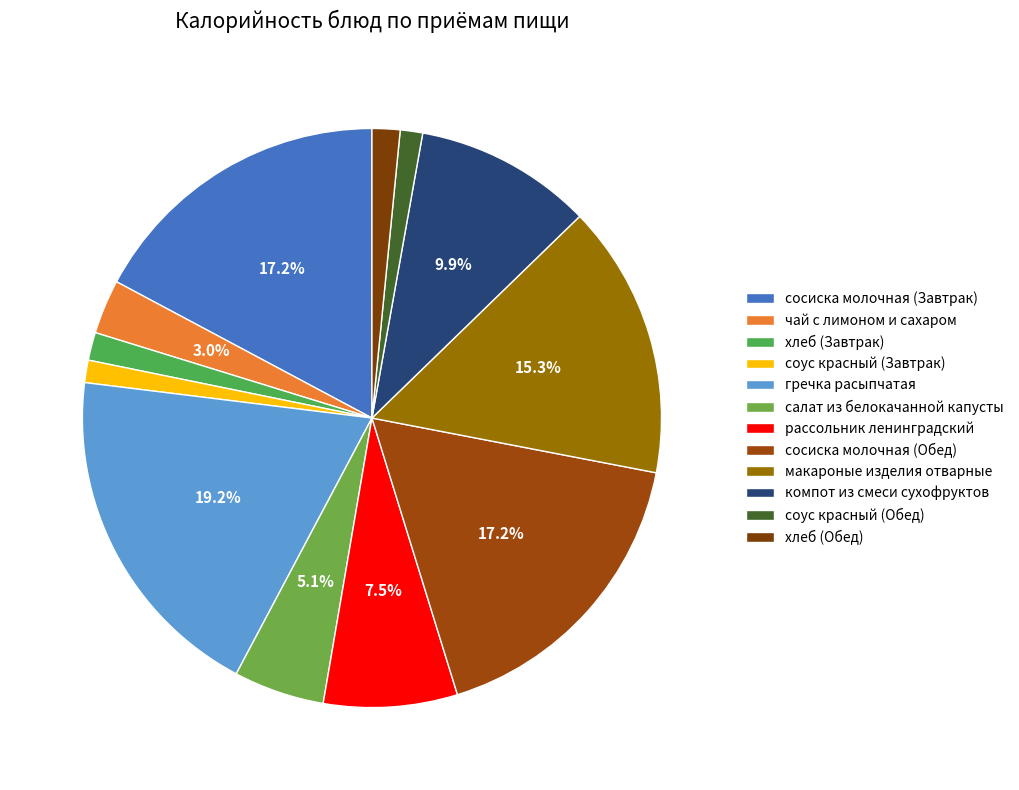

To the nearest percent, what is the average slice percentage?

8%